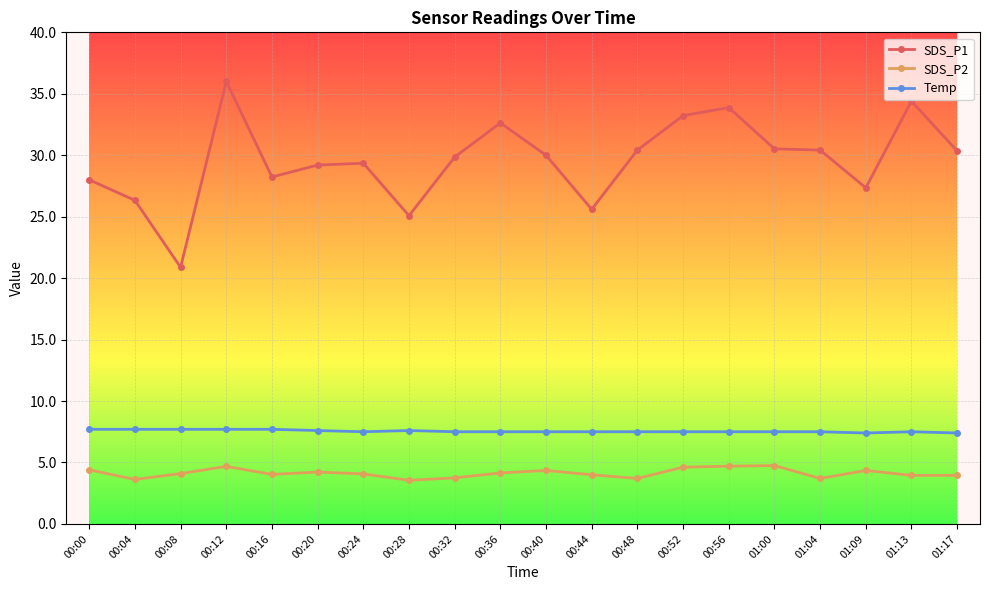

What is the sum of the Temp values at 00:12 and 00:56?

15.2